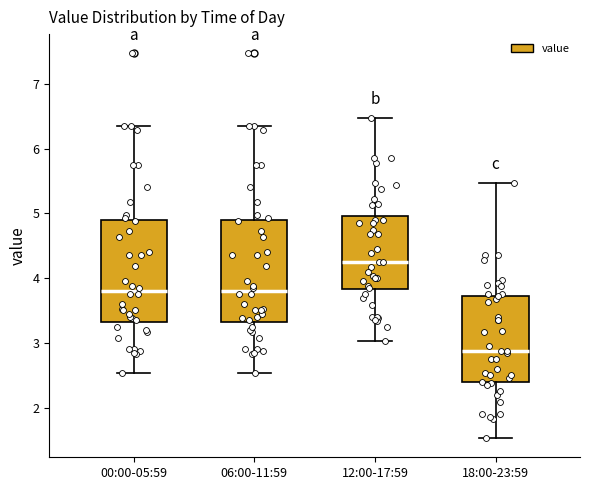

Reading left to right, transcribe this box plot: for each box, give where its median line is, the range the box spans, and where its two whiskers end, as read against the y-axis. The values are not printed on the chart, so give them approximately, as read against the axis.

00:00-05:59: median 3.8, box 3.3 to 4.9, whiskers 2.5 to 6.4
06:00-11:59: median 3.8, box 3.3 to 4.9, whiskers 2.5 to 6.4
12:00-17:59: median 4.3, box 3.8 to 5.0, whiskers 3.0 to 6.5
18:00-23:59: median 2.9, box 2.4 to 3.7, whiskers 1.5 to 5.5